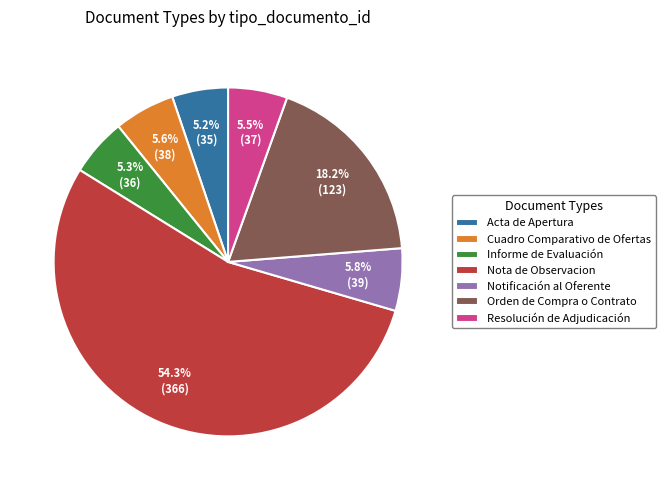

To the nearest percent, what is the average slice percentage?

14%